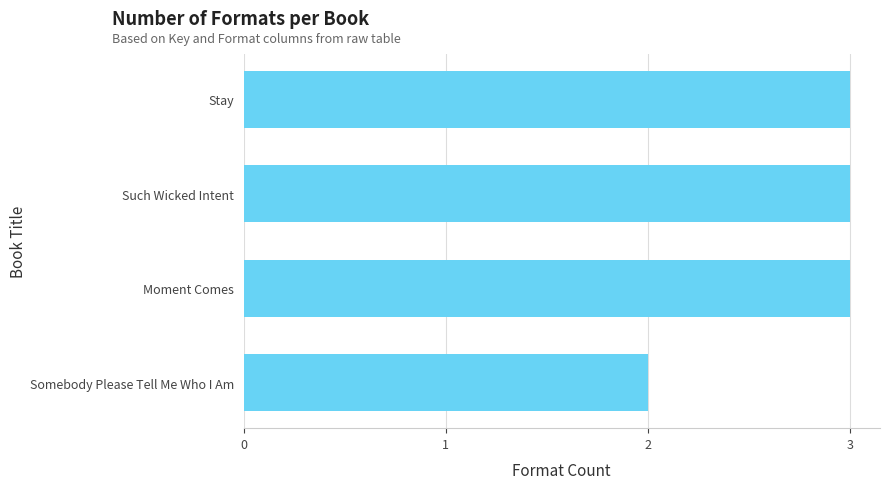

The value at Such Wicked Intent is 2. True or false?

False